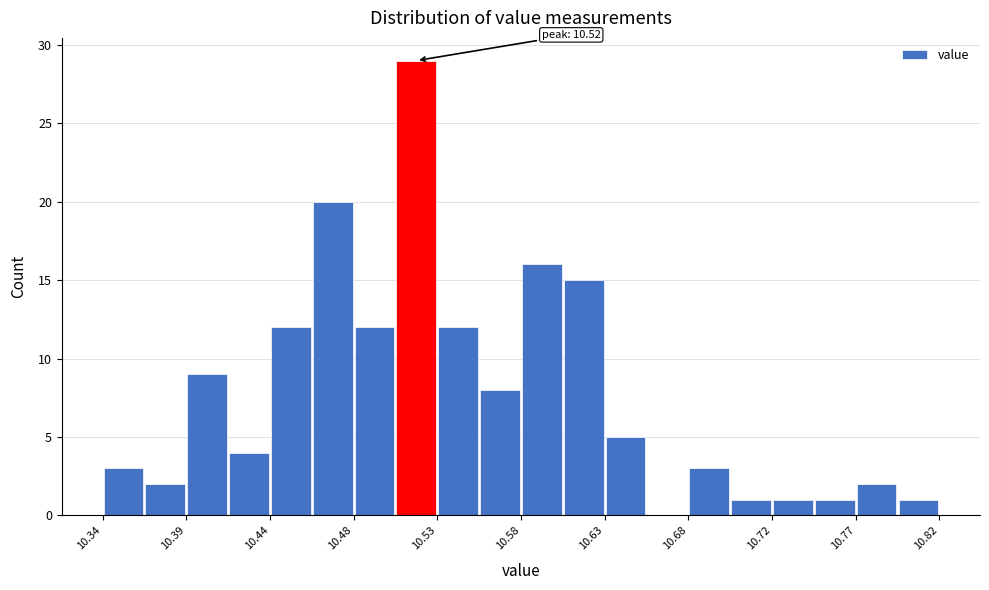

Which range on the x-axis has the tallest bar?

10.508 to 10.532